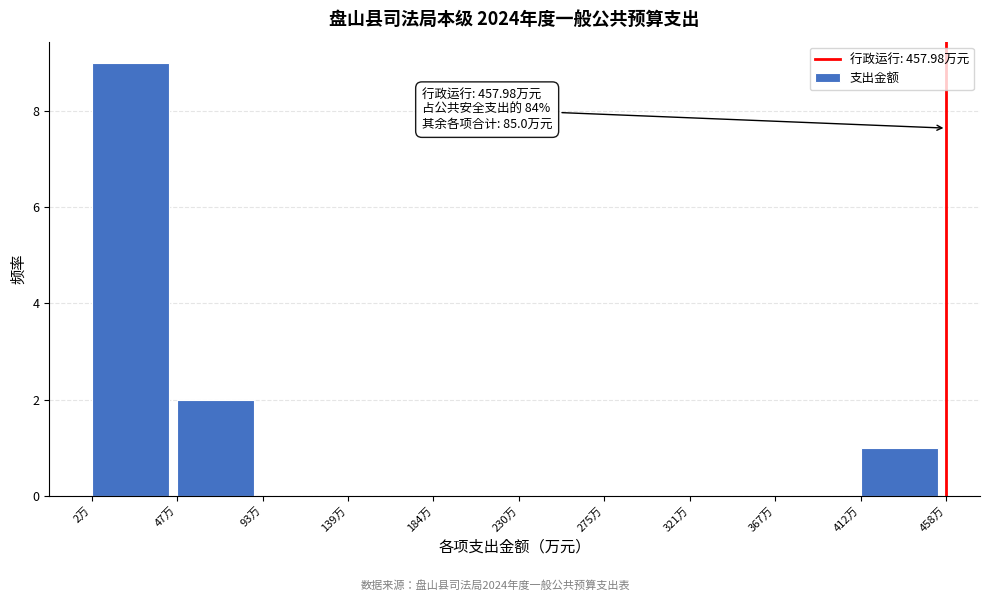

Over which range of the x-axis is the bar tallest?

0 to 45